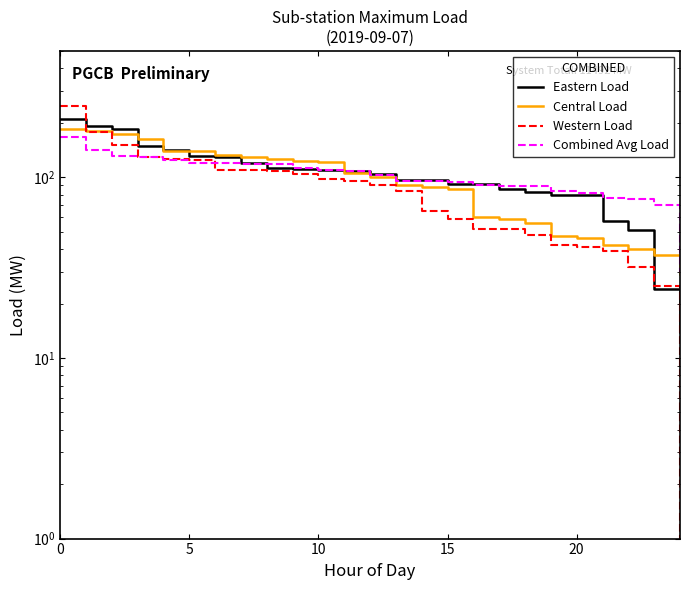

What is the difference between the second highest and second lowest values in the Eastern Load series?

168.0